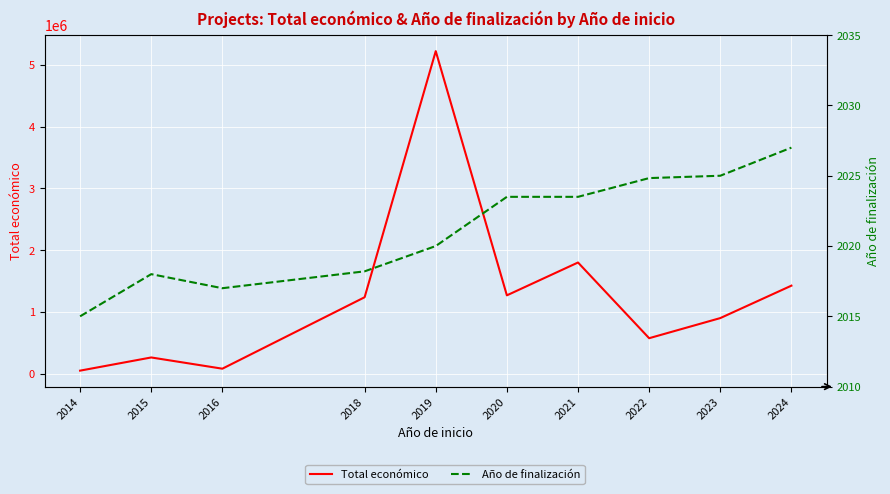

How many values in the Año de finalización series exceed 2023?

5